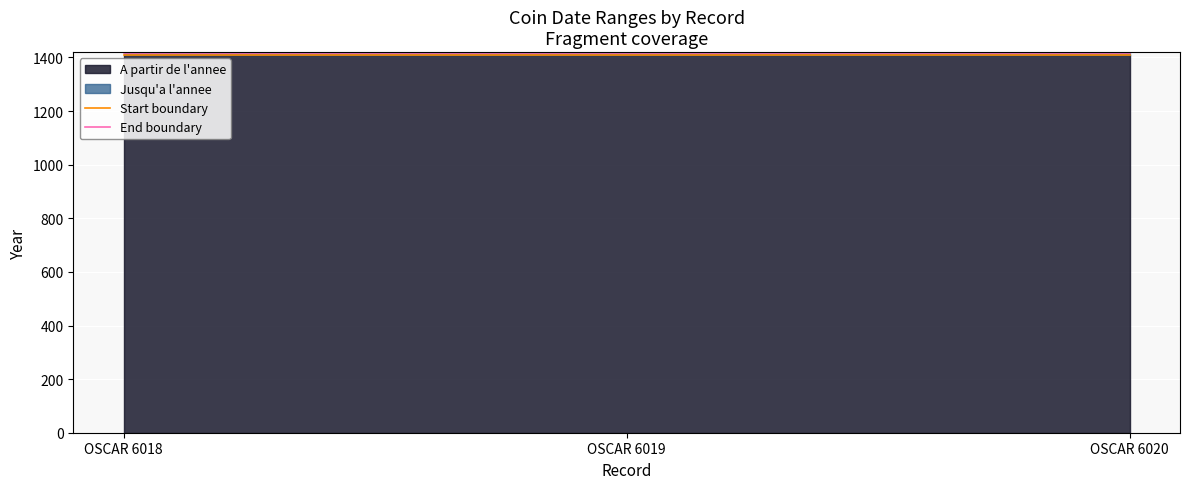

Reading left to right, transcribe all the data shown in this chart.

Start boundary: 1411	1411	1411
End boundary: 1415	1415	1415